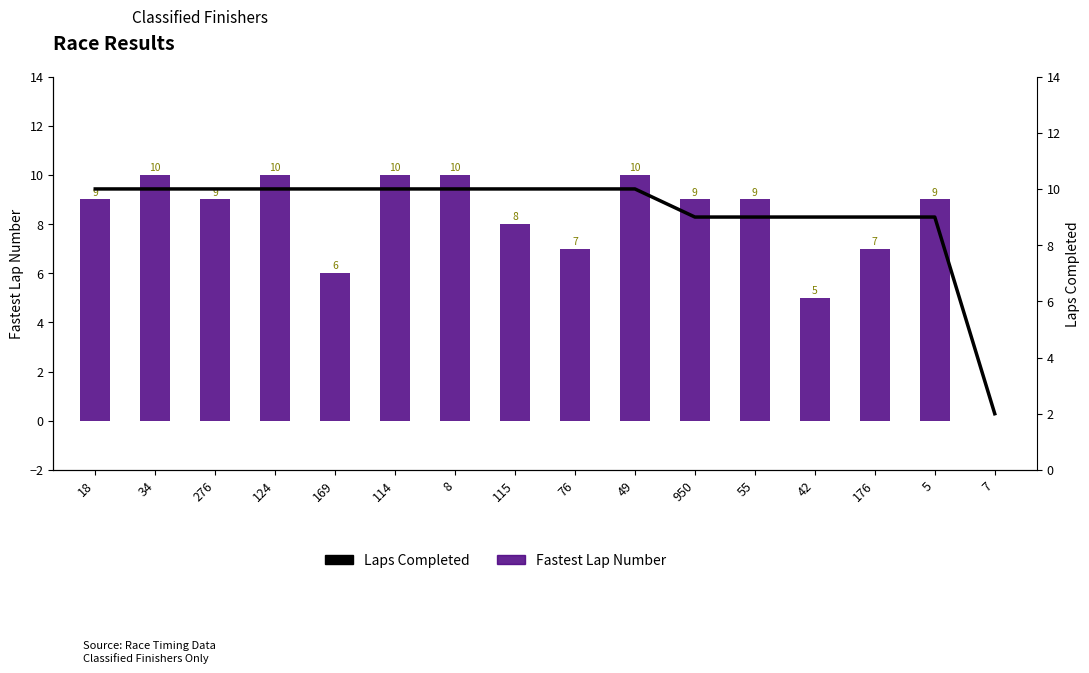

Reading left to right, transcribe all the data shown in this chart.

Fastest Lap Number: 18=9	34=10	276=9	124=10	169=6	114=10	8=10	115=8	76=7	49=10	950=9	55=9	42=5	176=7	5=9	7=0
Laps Completed: 18=10	34=10	276=10	124=10	169=10	114=10	8=10	115=10	76=10	49=10	950=9	55=9	42=9	176=9	5=9	7=2